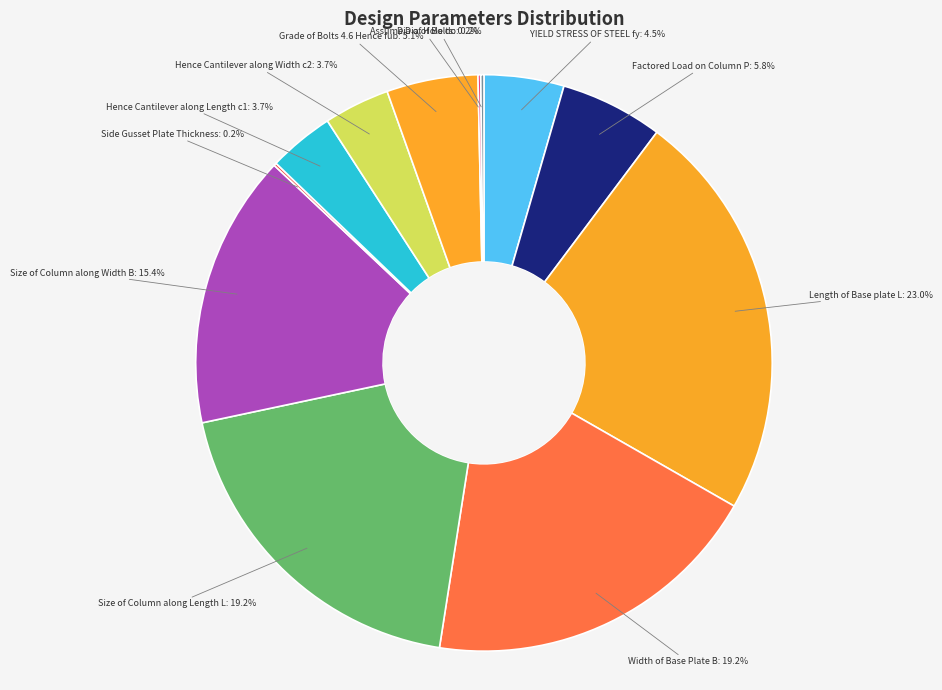

What is the ratio of the value at Factored Load on Column P: 5.8% to the value at Grade of Bolts 4.6 Hence fub: 5.1%?

1.1